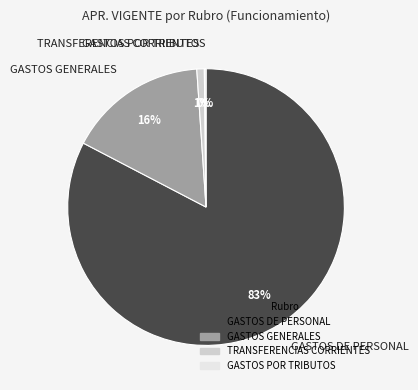

Which category has the biggest portion of the pie?

GASTOS DE PERSONAL